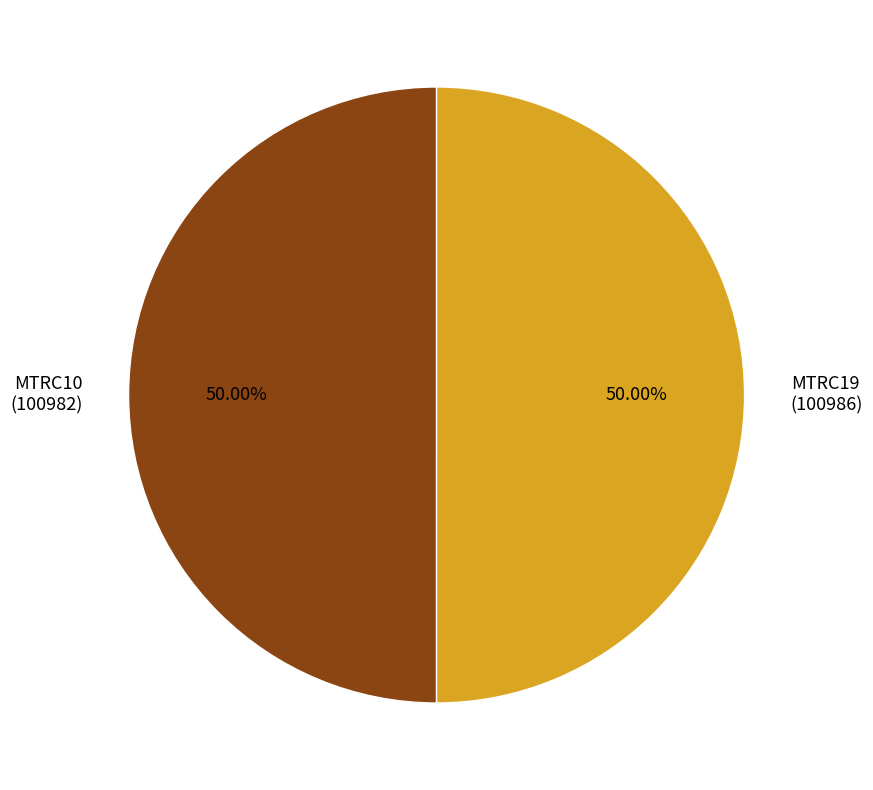

How much of the chart is everything except MTRC19?

50.0%